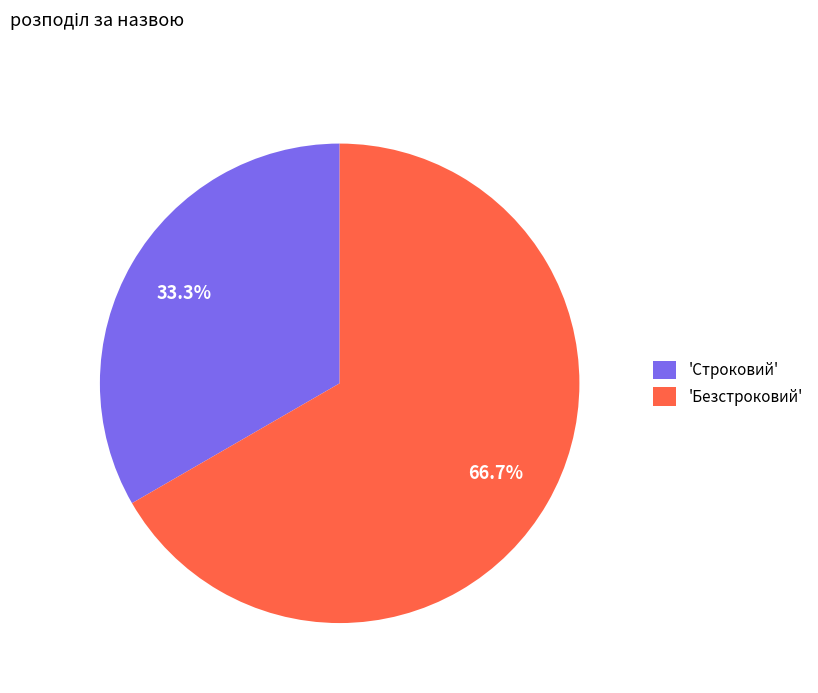

Is 'Строковий' the majority of the pie?

No